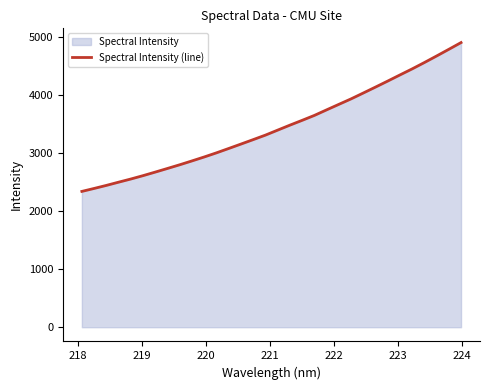

What is the smallest value displayed?

2342.4